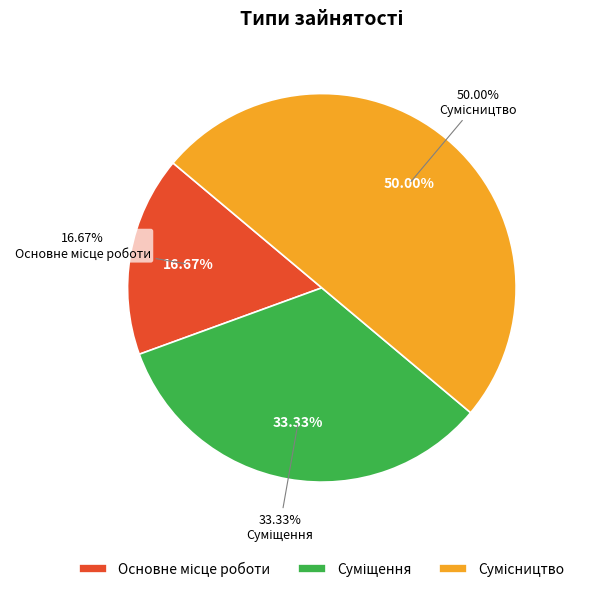

The Суміщення slice represents 33% of the pie. True or false?

True